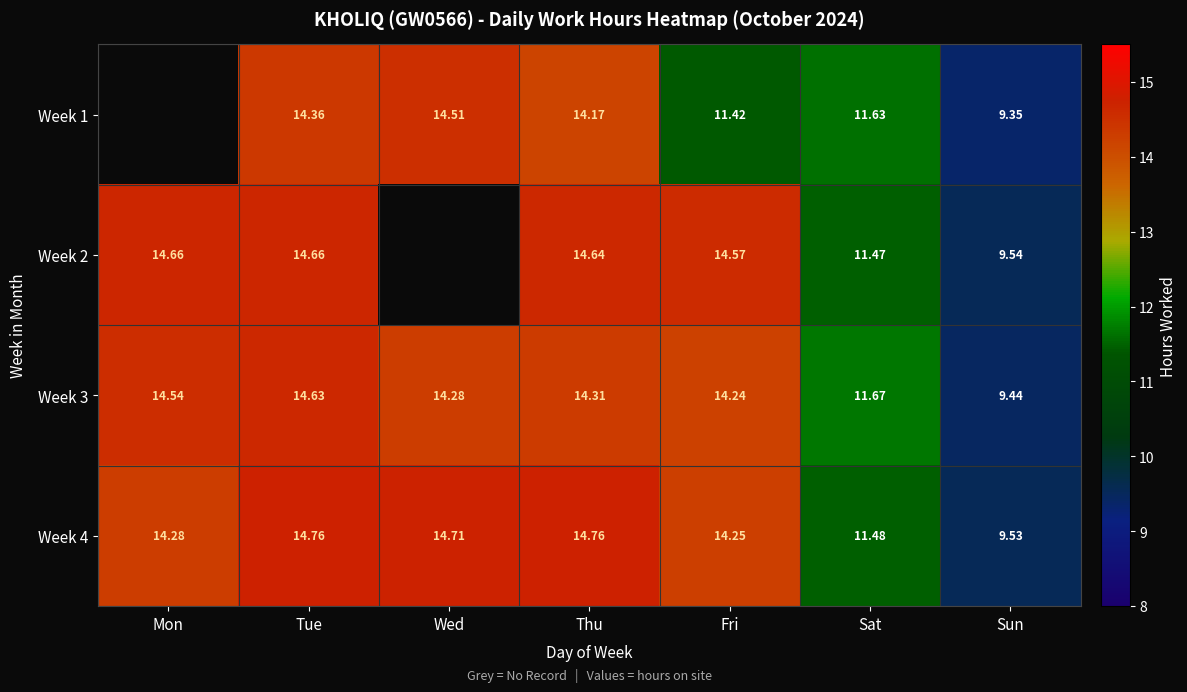

Where does the Week 4 series first go above 14?

Mon